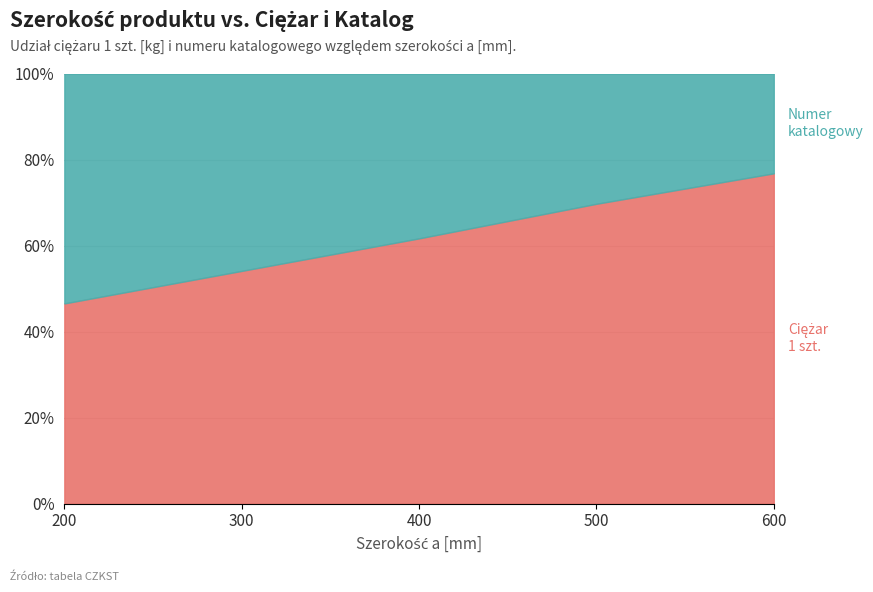

List the labels in order of value, largest first.

600, 500, 400, 300, 200